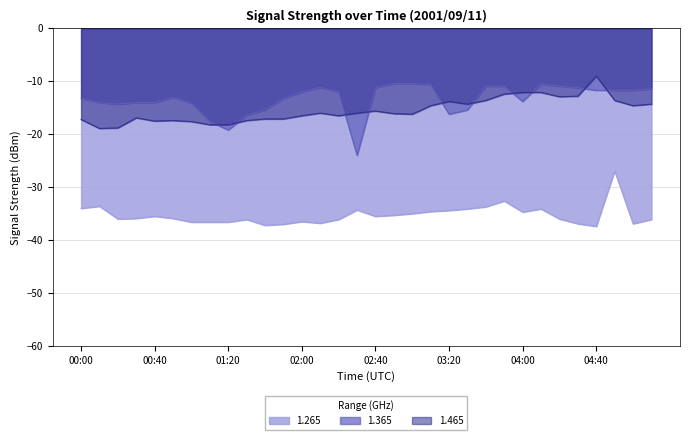

At 00:00, list the series in order from largest to smallest.

1.365, 1.465, 1.265